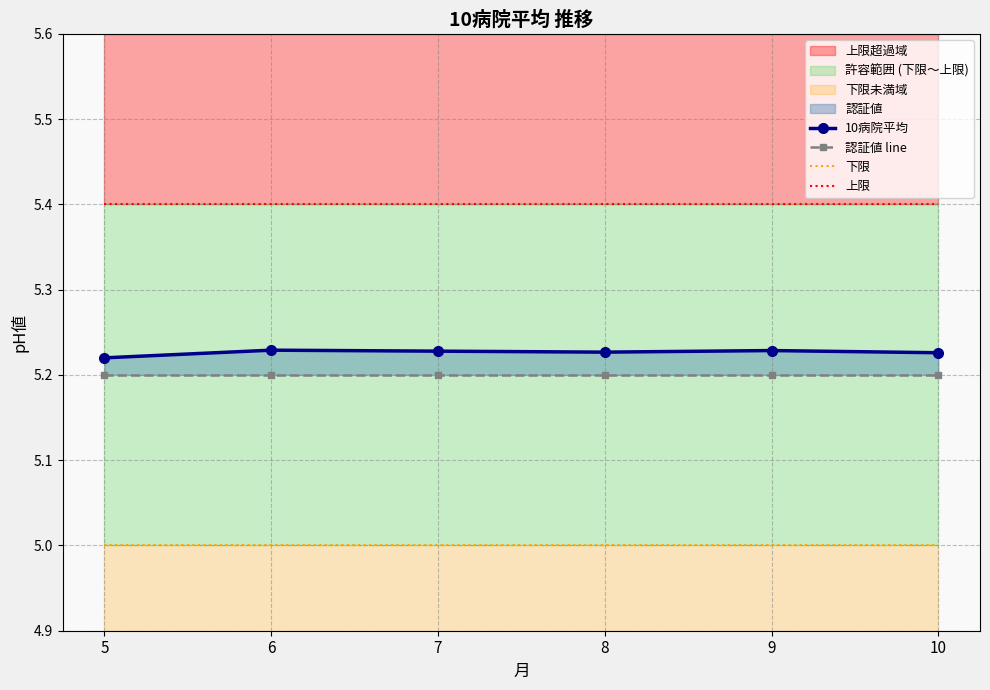

Does the chart have visible grid lines?

Yes